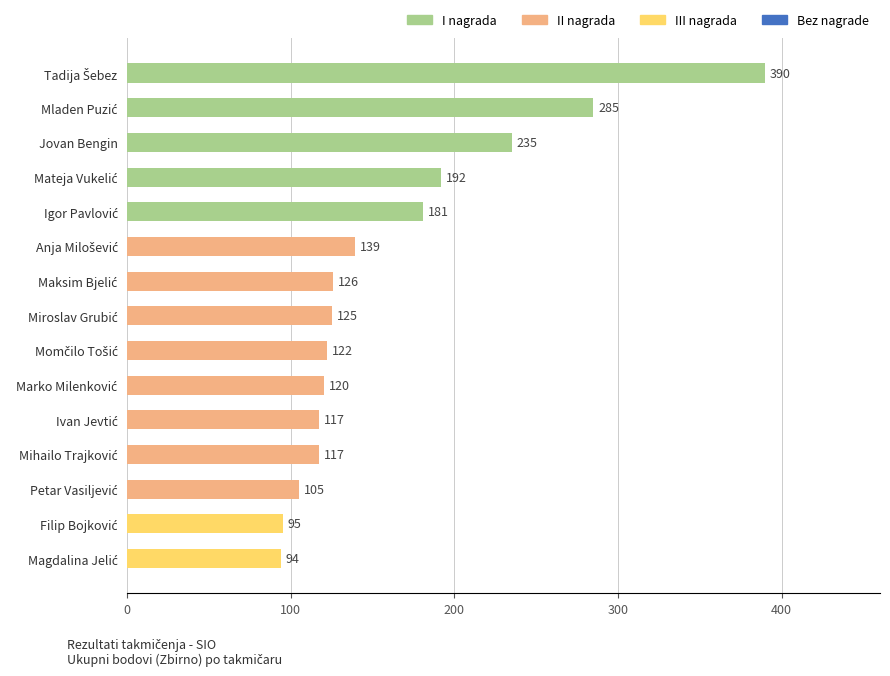

How many series are shown in this chart?

1